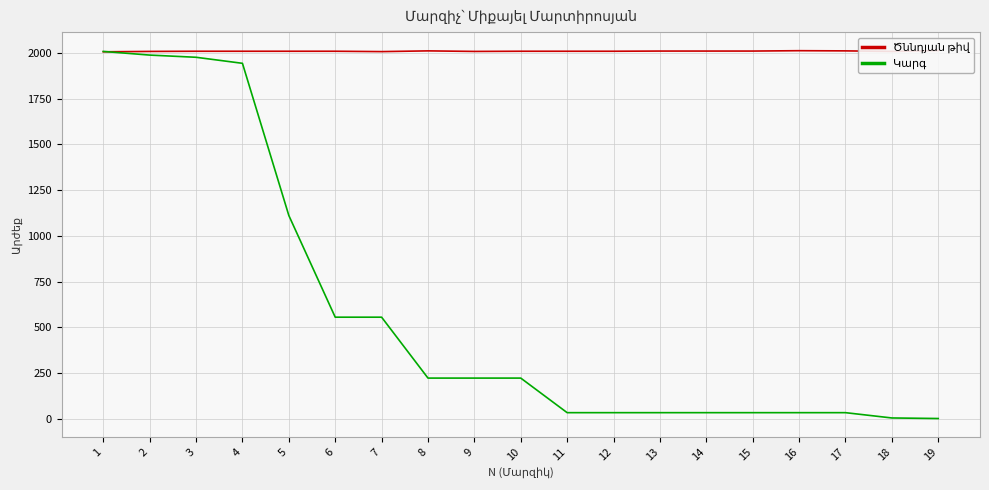

Between 10 and 2, which is larger?

10